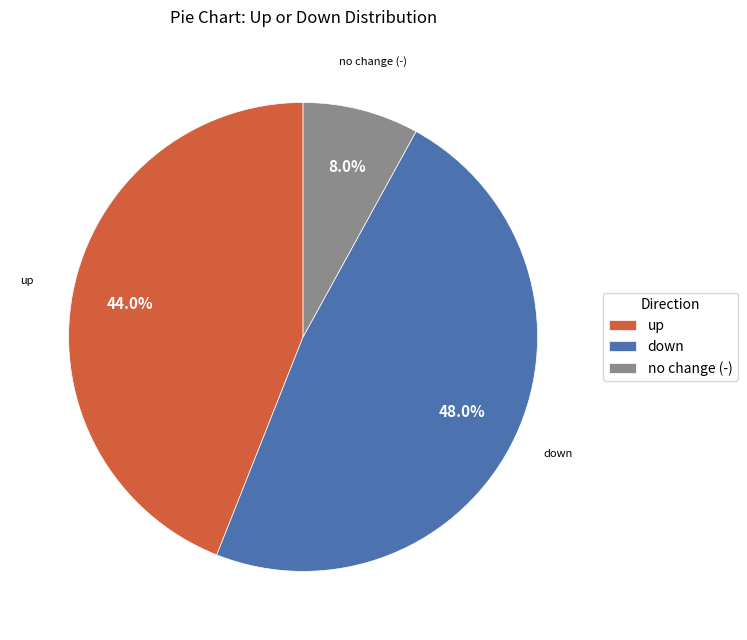

Between up and down, which is larger?

down